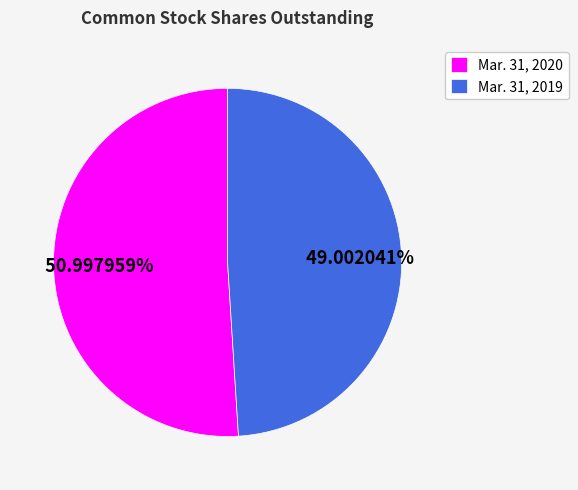

Is the sum of Mar. 31, 2019 and Mar. 31, 2020 greater than half?

Yes